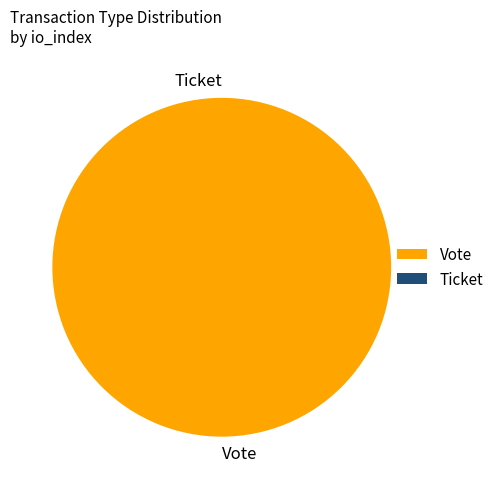

To the nearest percent, what is the combined percentage of Vote and Ticket?

100%